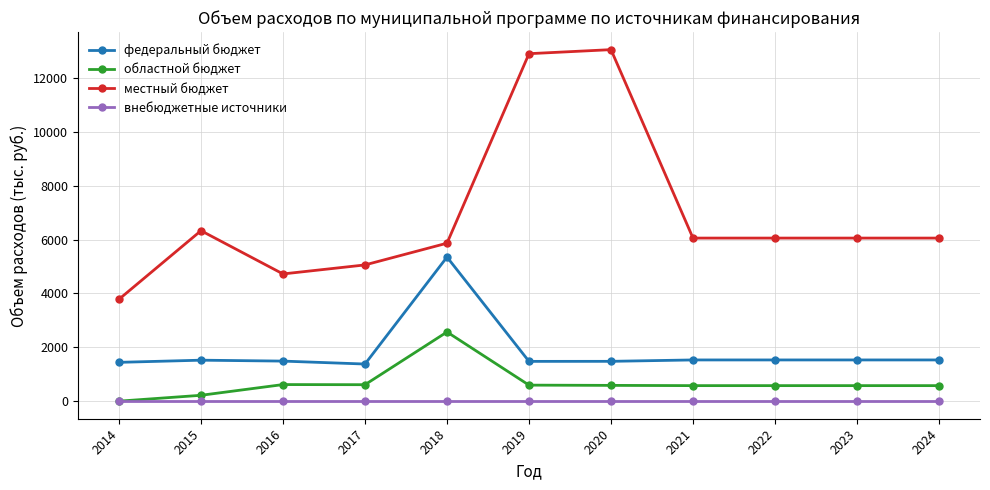

At which category does местный бюджет reach its first local valley?

2016